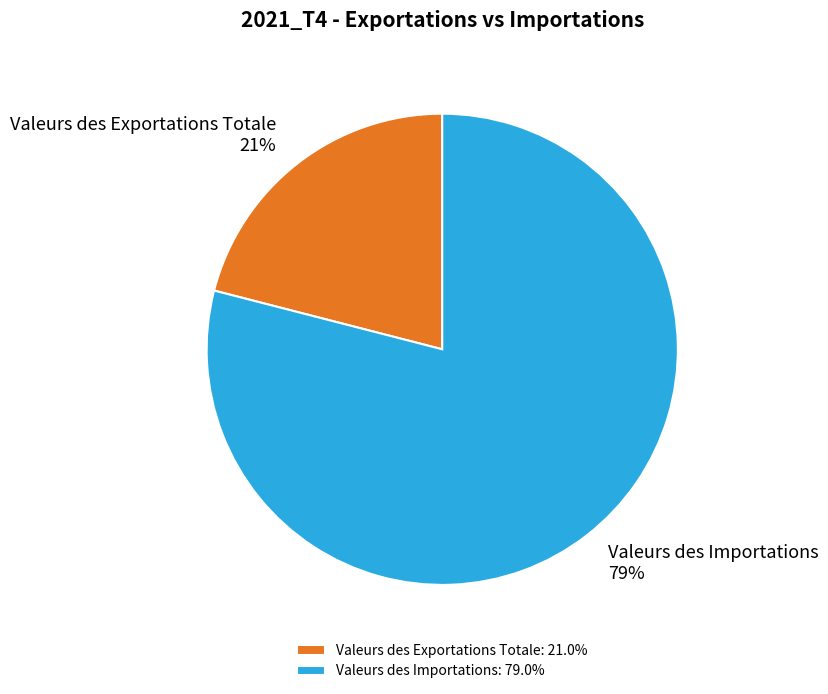

Rank the categories by value from highest to lowest.

Valeurs des Importations, Valeurs des Exportations Totale